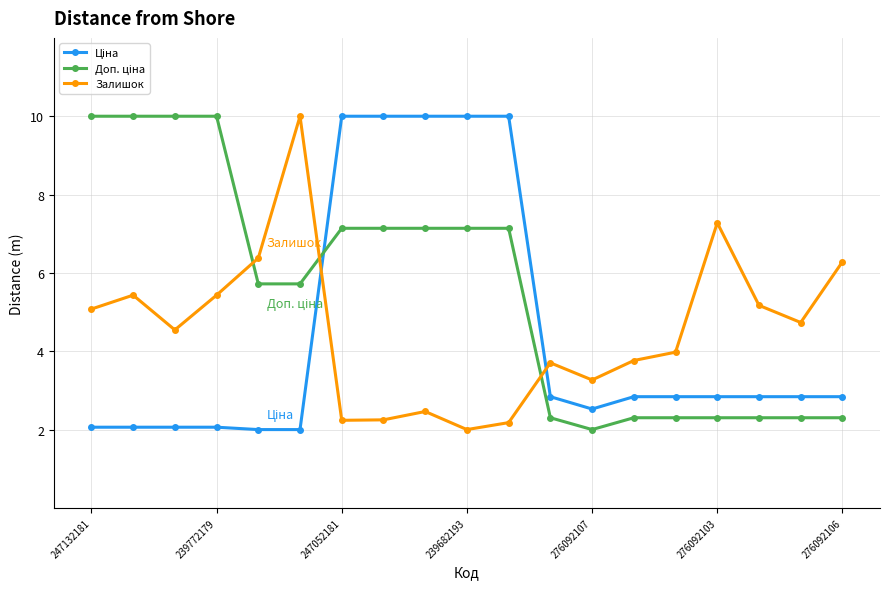

What is the maximum value for Залишок?

10.0